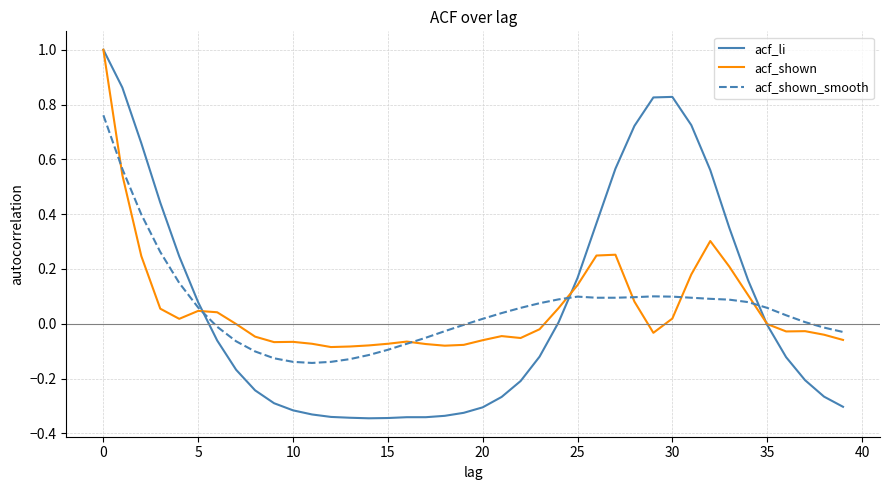

Which series has the widest spread of values?

acf_li